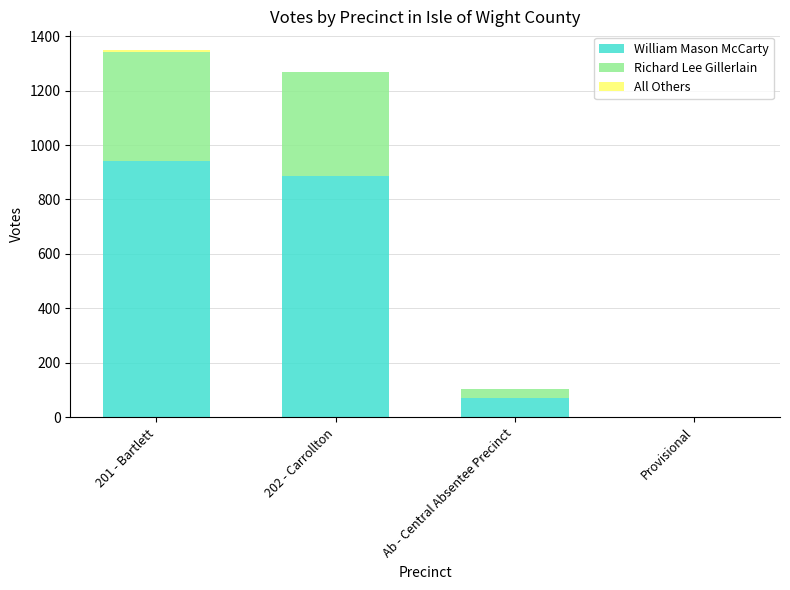

What is the total value across all series at Ab - Central Absentee Precinct?

105